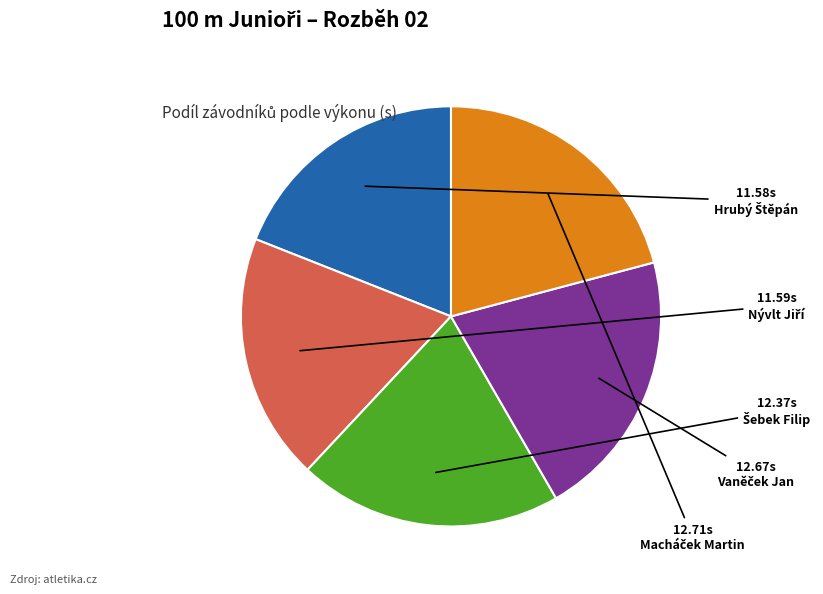

How many slices are in this pie chart?

5